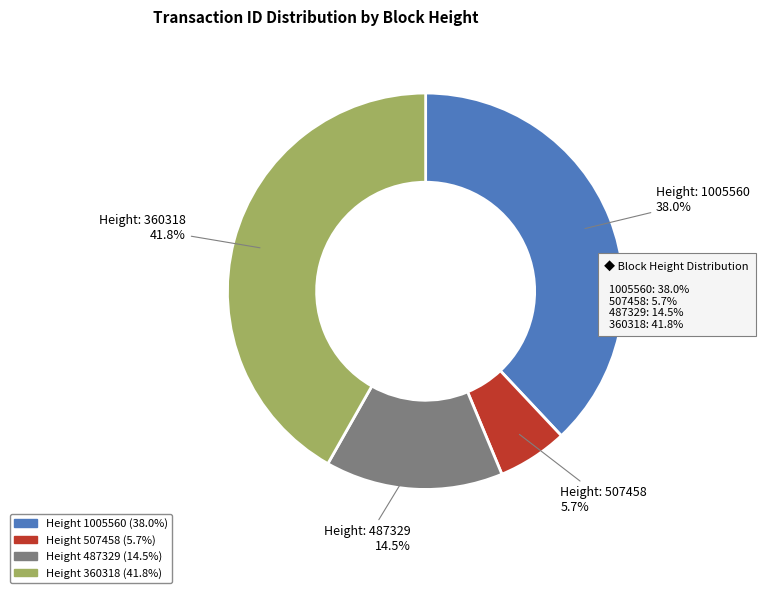

Does any single category account for the majority?

No